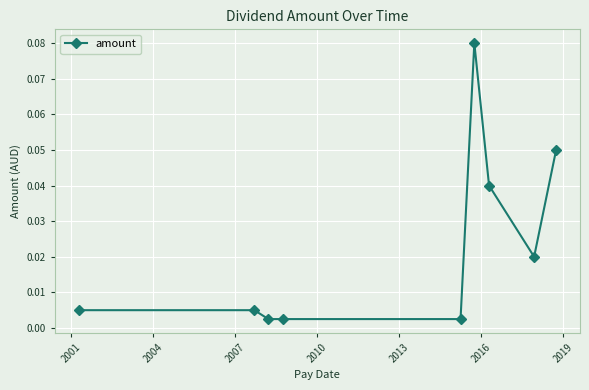

True or false: the data has more than 0 interior local peaks.

True